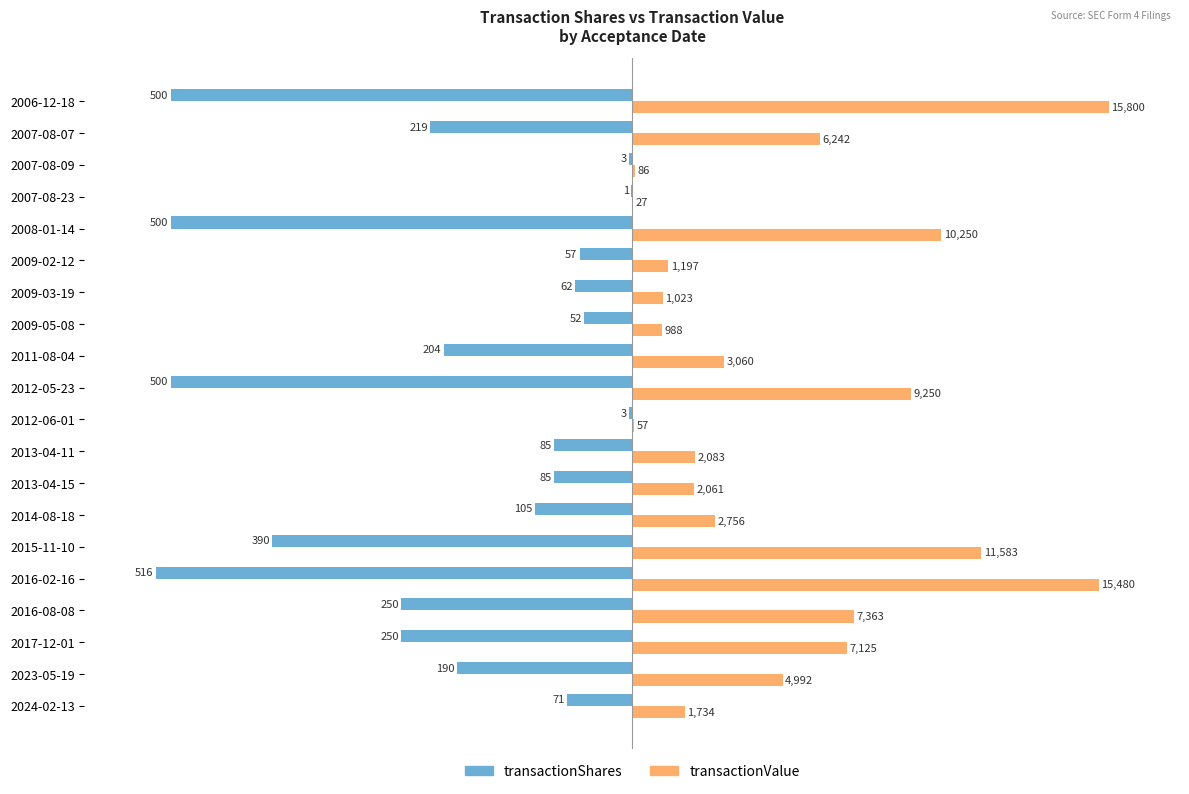

What are all the series names shown in the legend?

transactionShares, transactionValue